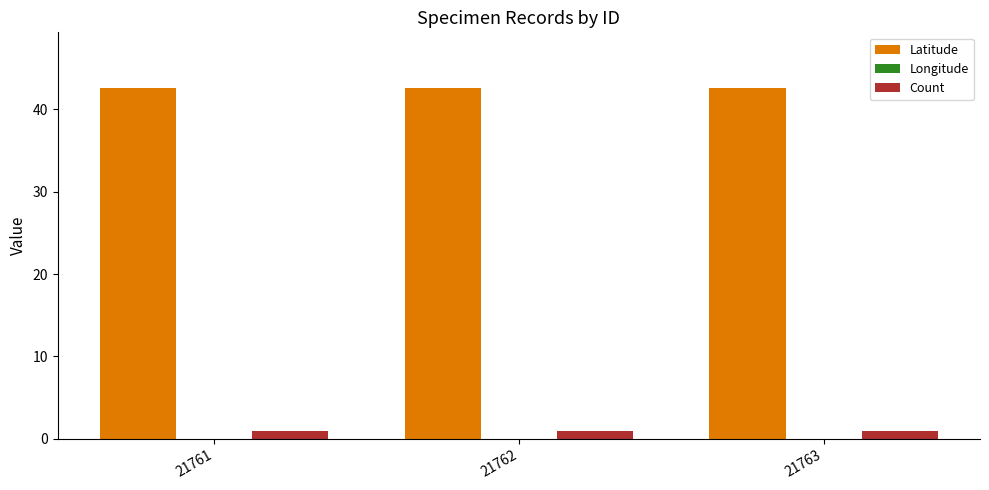

Does the chart contain any negative values?

Yes